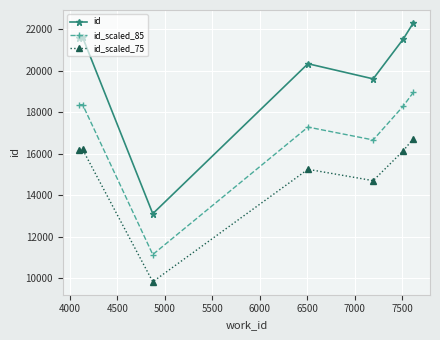

What is the average value of the id_scaled_85 series?

17002.3